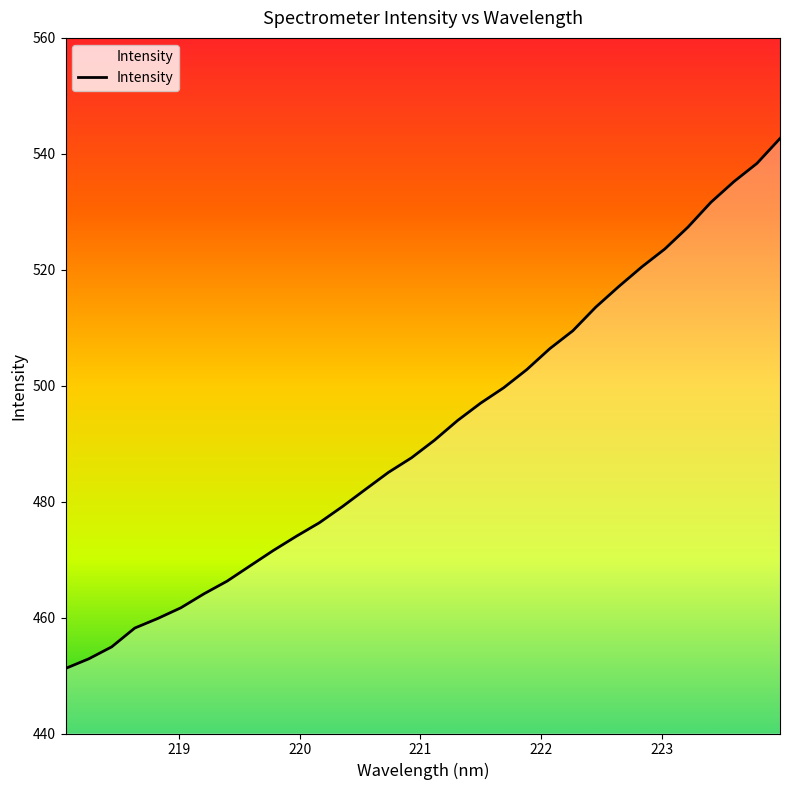

How many lines are shown in the chart?

1